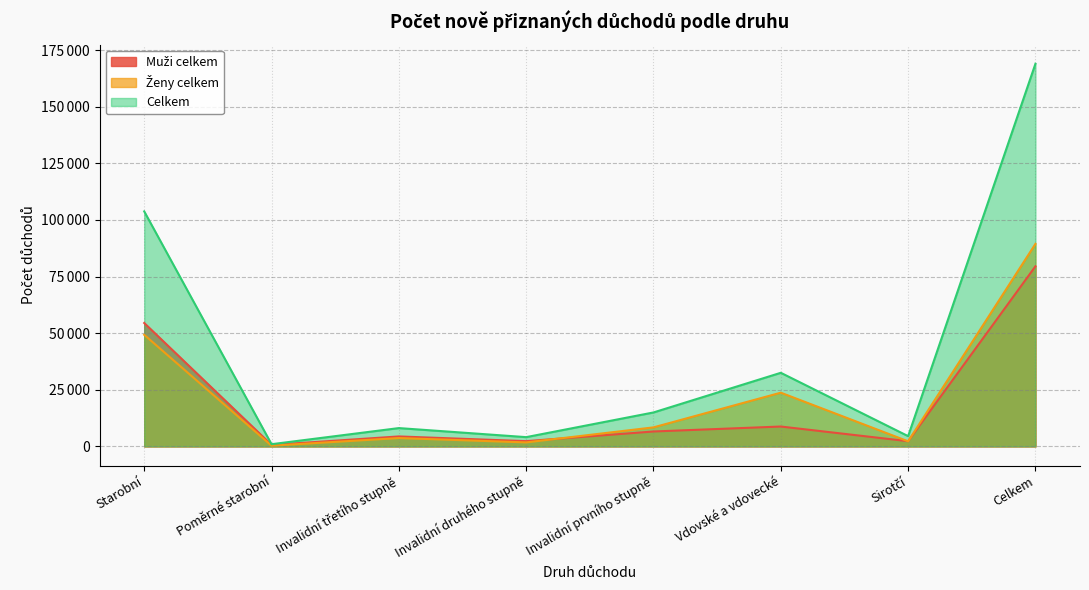

At which category does Muži celkem reach its first local peak?

Invalidní třetího stupně